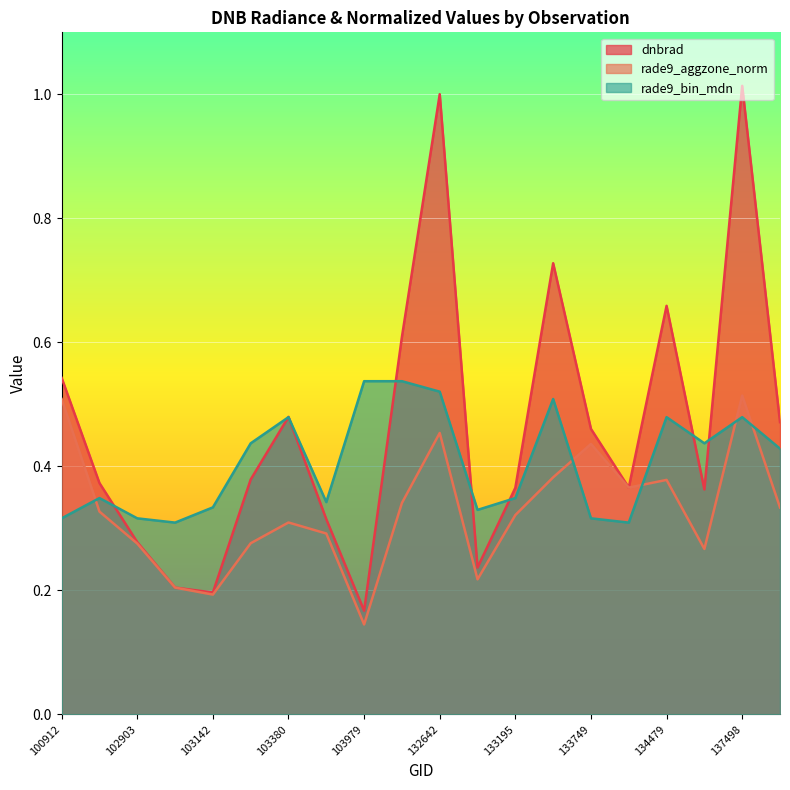

Between 102903 and 100912, which is larger?

100912